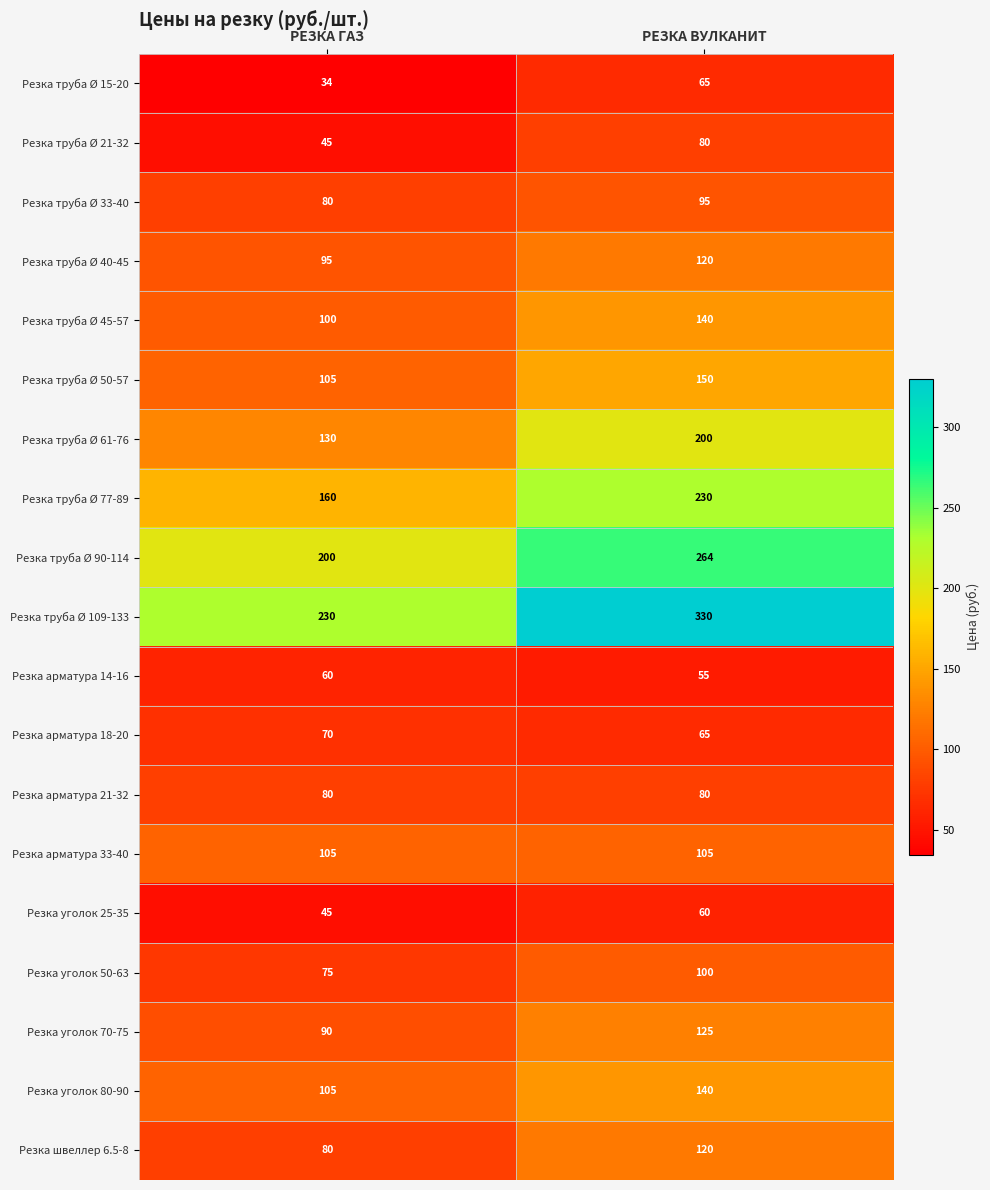

At which category is the sum across all series the highest?

РЕЗКА ВУЛКАНИТ